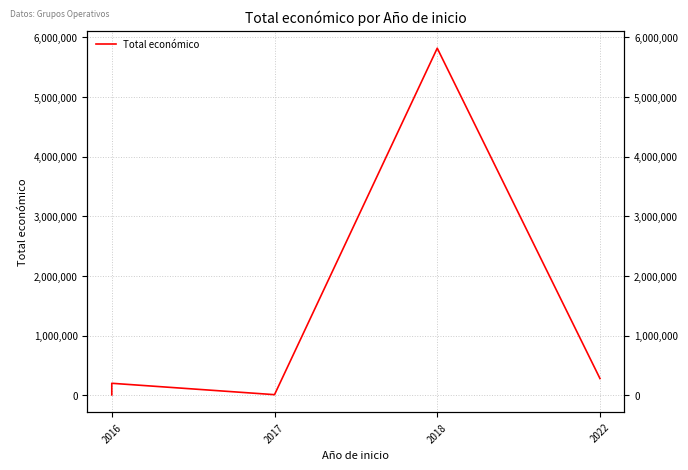

What position from the left is 2017?

2